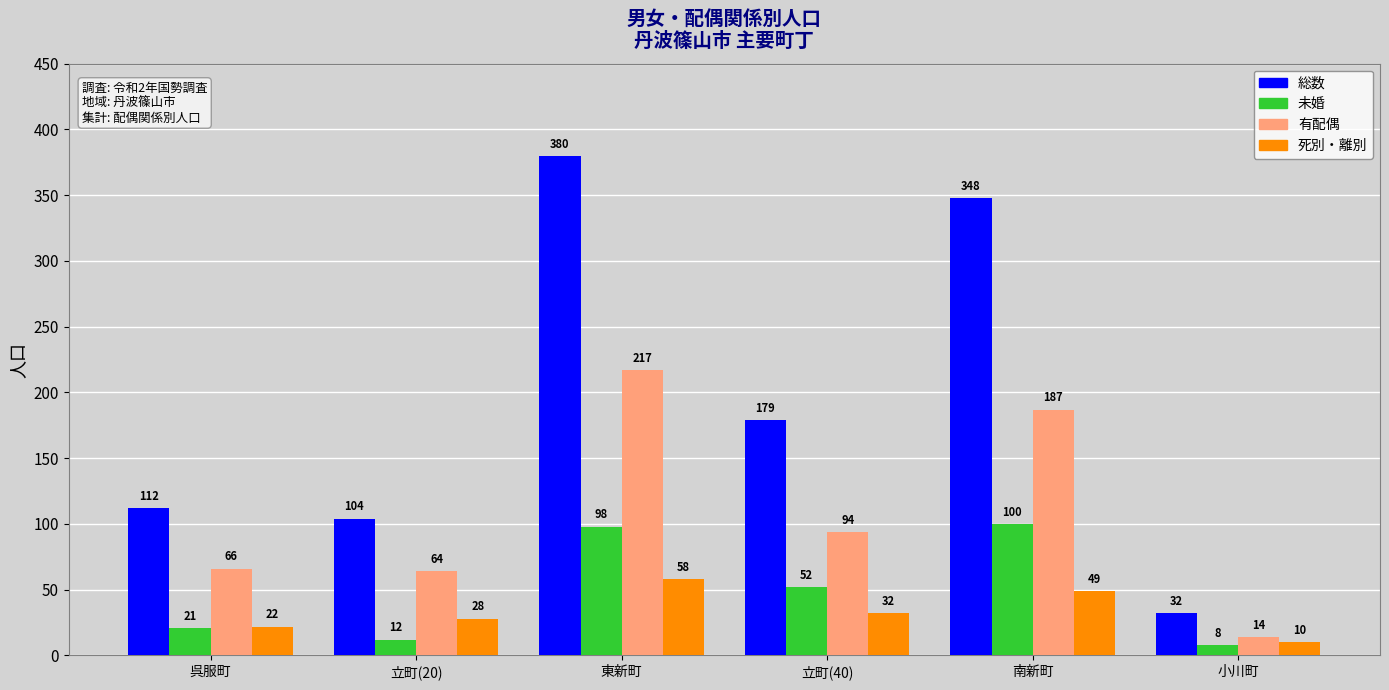

How many data points in 総数 are less than 179?

3